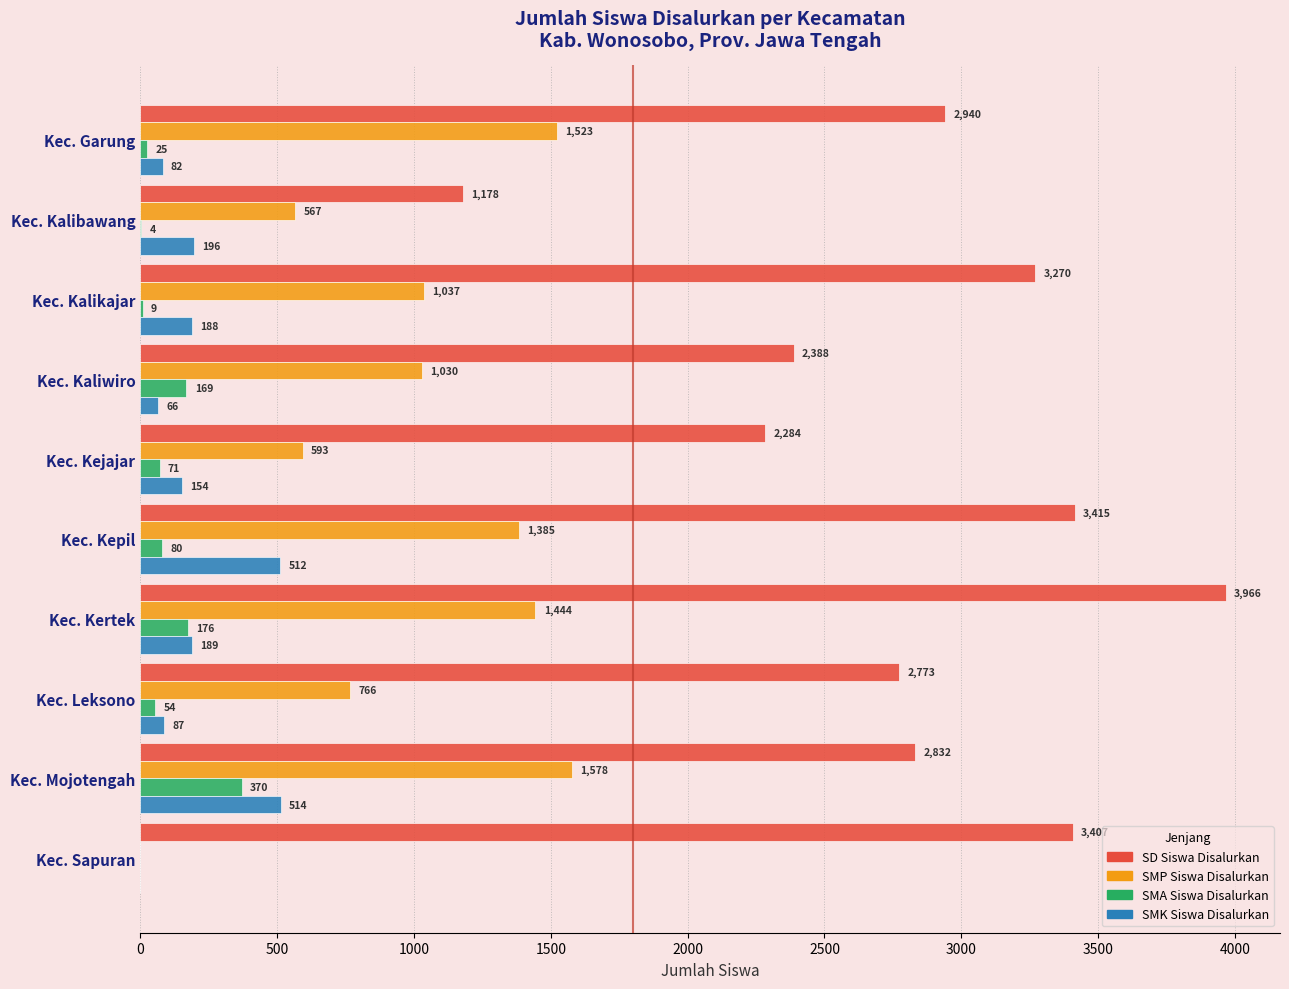

The SMP Siswa Disalurkan series shows 1523 at Kec. Garung. True or false?

True